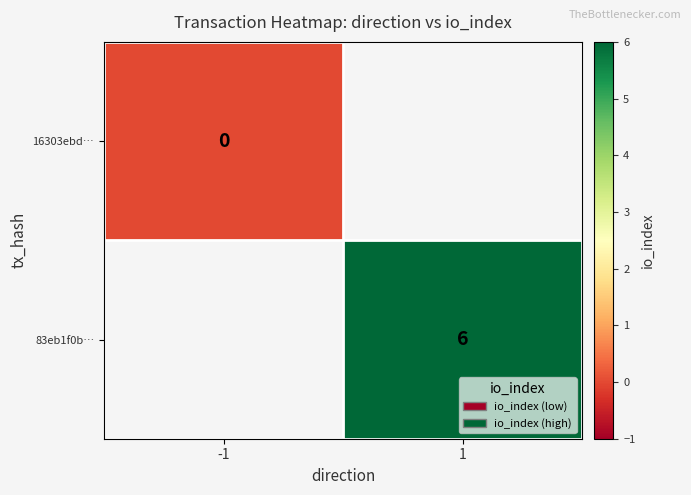

True or false: 83eb1f0b… has a value of 4 at 1.

False